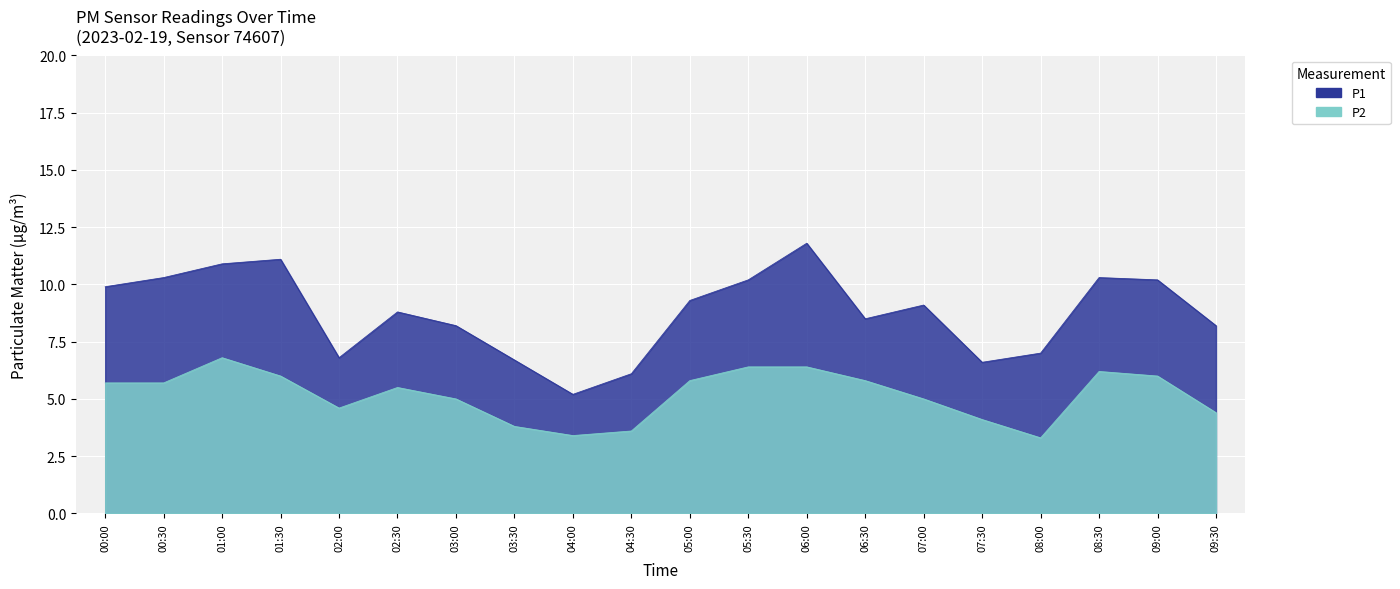

At which category is the sum across all series the highest?

06:00